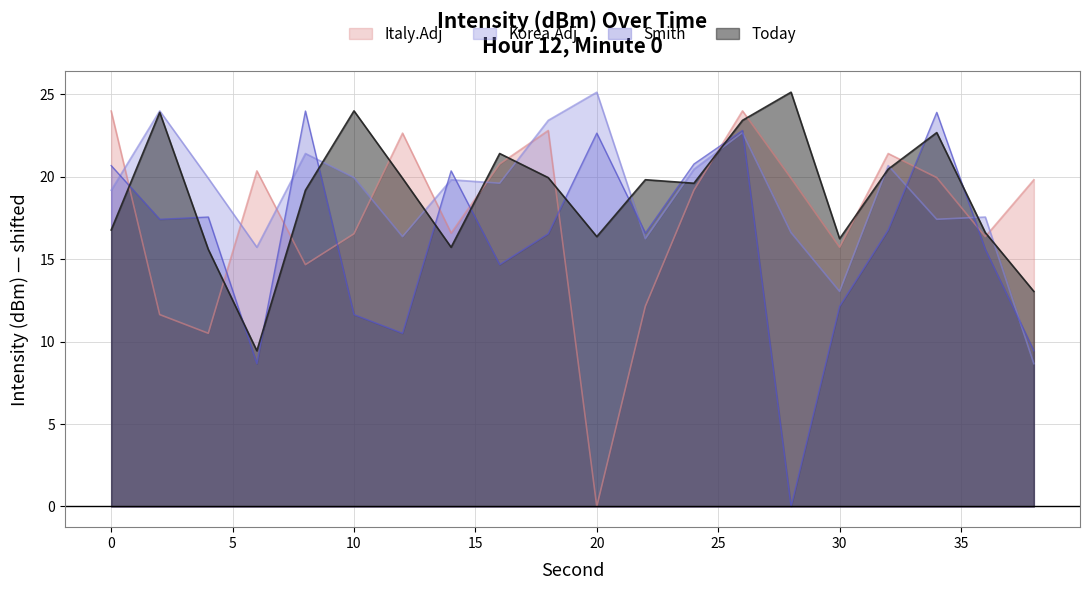

Reading left to right, what are all the values shown in this chart?

Today: 16.8	23.9	15.6	9.4	19.2	24.0	19.9	15.7	21.4	19.9	16.4	19.8	19.6	23.4	25.1	16.2	20.5	22.7	16.6	13.0
Smith: 20.7	17.4	17.6	8.7	24.0	11.6	10.5	20.4	14.7	16.5	22.6	16.6	20.8	22.8	0.0	12.1	16.8	23.9	15.6	9.4
Korea.Adj: 19.2	24.0	19.9	15.7	21.4	19.9	16.4	19.8	19.6	23.4	25.1	16.2	20.5	22.7	16.6	13.0	20.7	17.4	17.6	8.7
Italy.Adj: 24.0	11.6	10.5	20.4	14.7	16.5	22.6	16.6	20.8	22.8	0.0	12.1	19.2	24.0	19.9	15.7	21.4	19.9	16.4	19.8